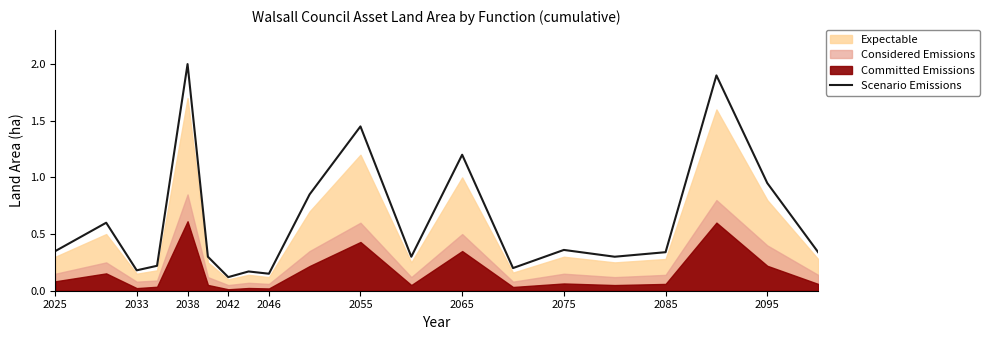

What is the sum of all values?

12.3